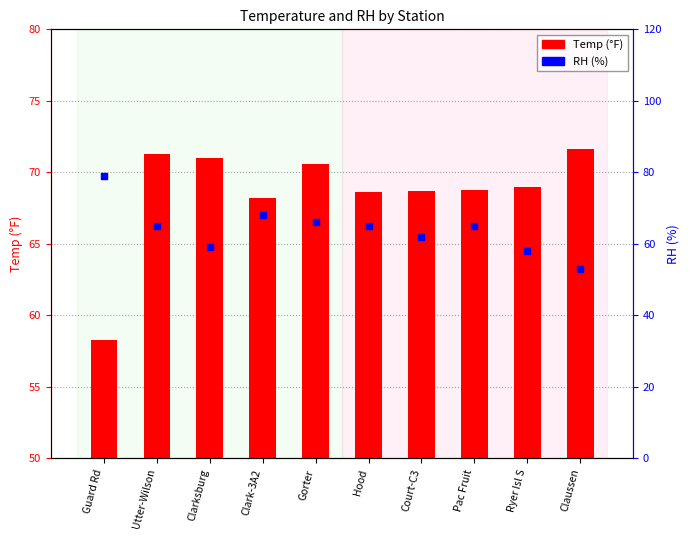

What are all the series names shown in the legend?

Temp (°F), RH (%)